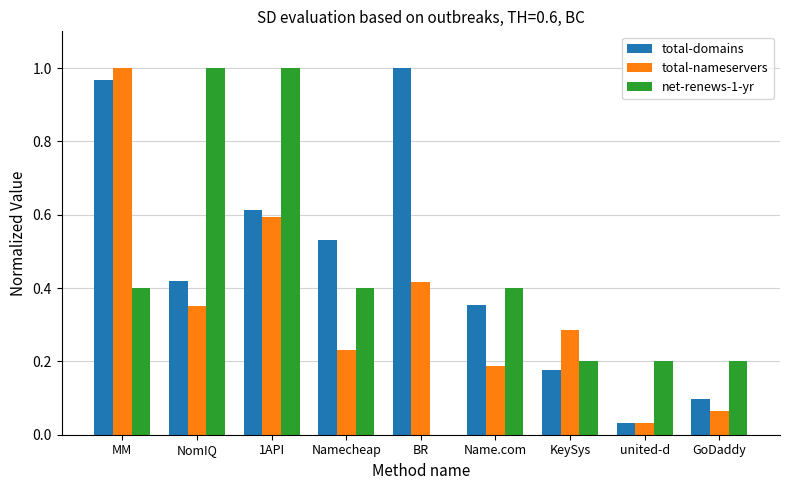

The value of net-renews-1-yr at Name.com is 0.1. True or false?

False